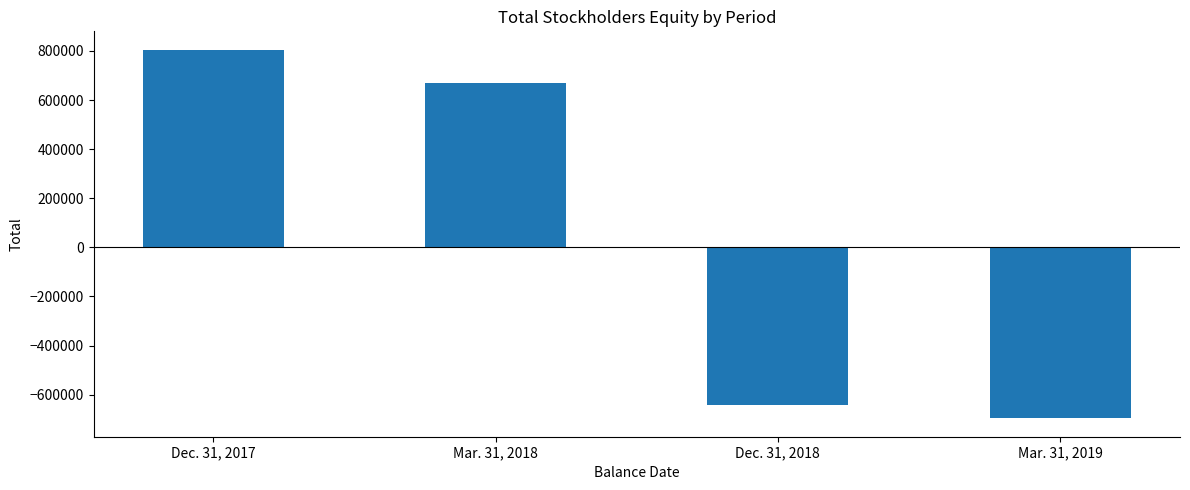

What is the ratio of the value at Mar. 31, 2018 to the value at Dec. 31, 2017?

0.8